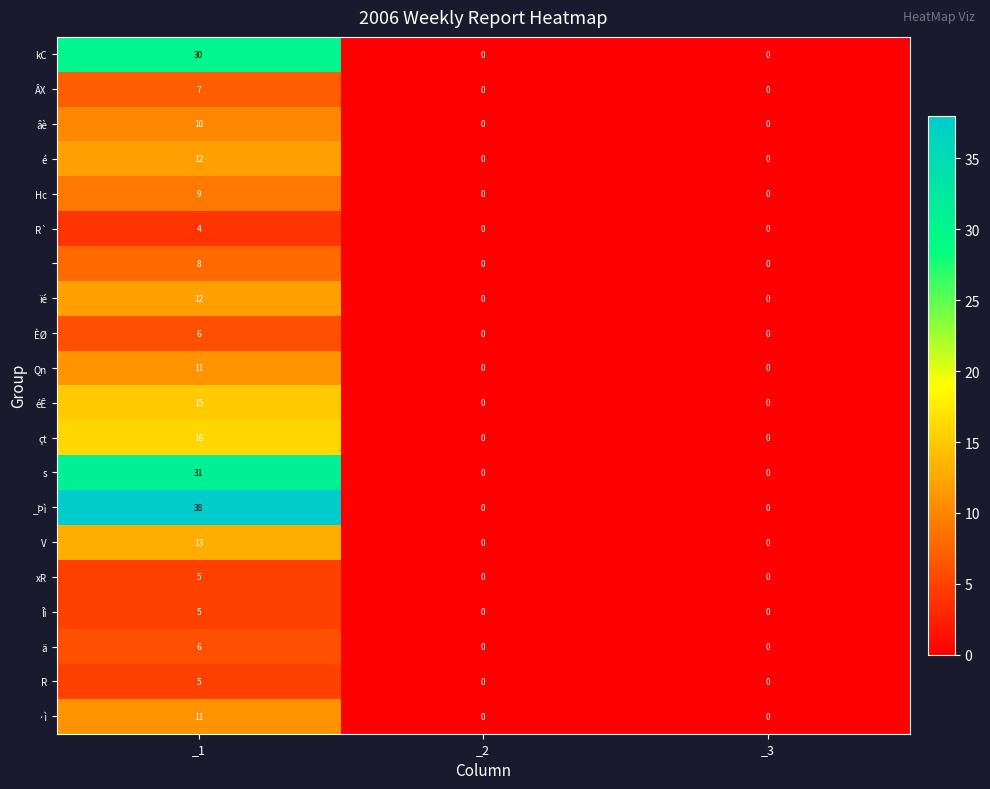

Which label corresponds to the largest value in the chart?

_1